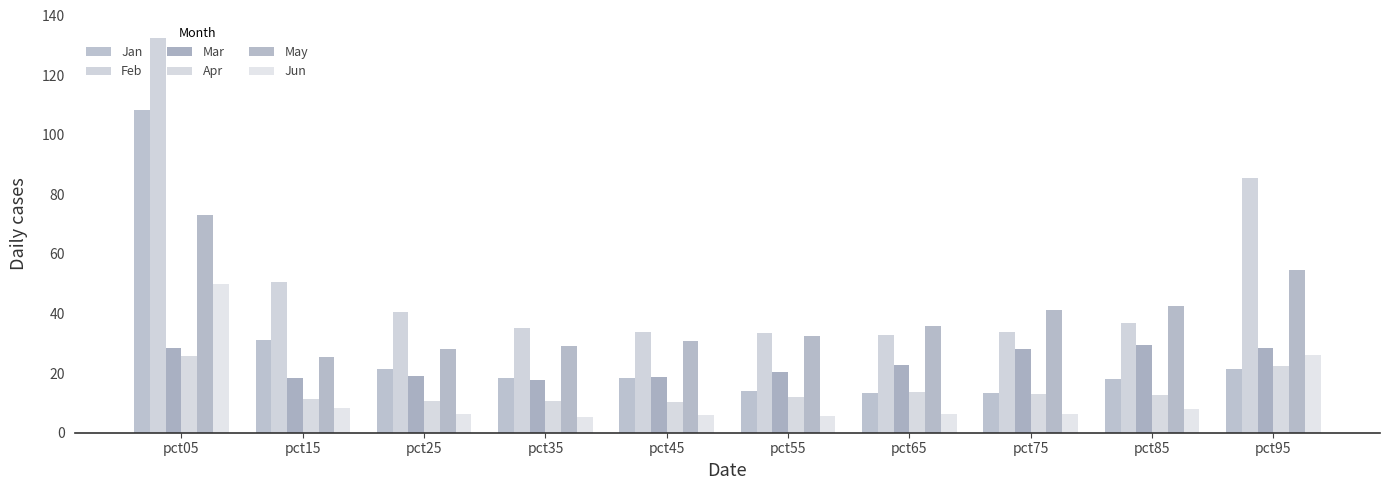

What is the maximum value shown in the chart?

132.6